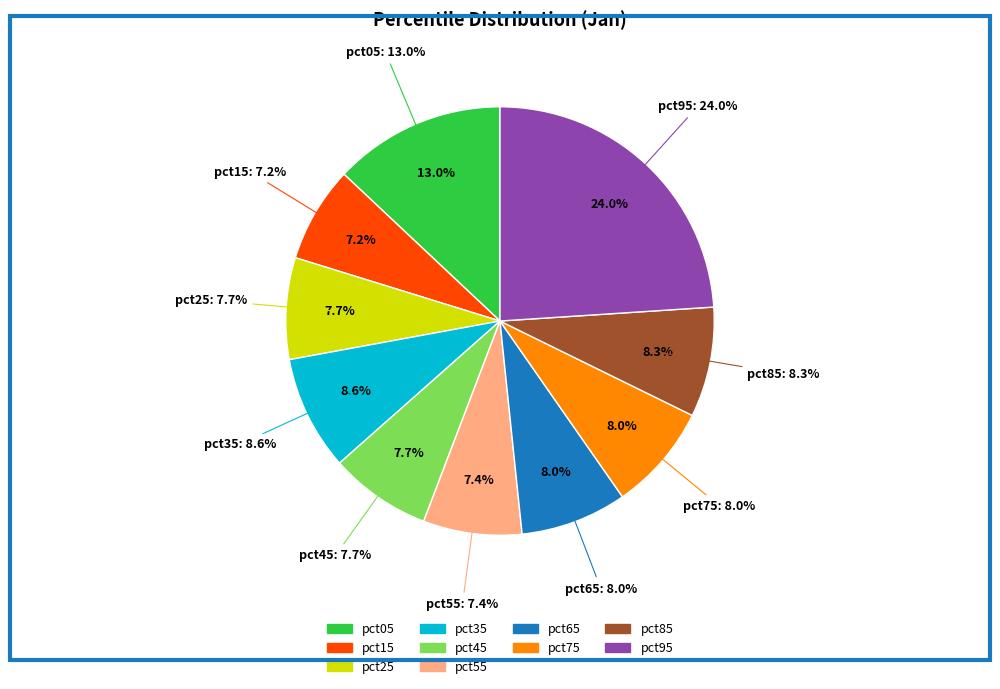

To the nearest percent, what is the average slice percentage?

10%